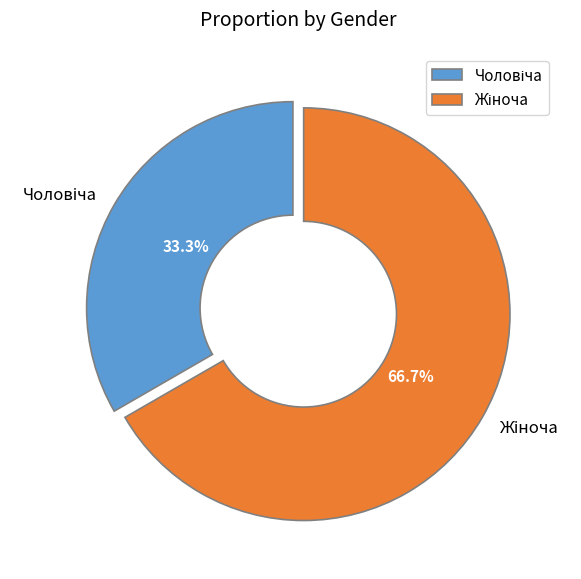

Does any single category account for the majority?

Yes